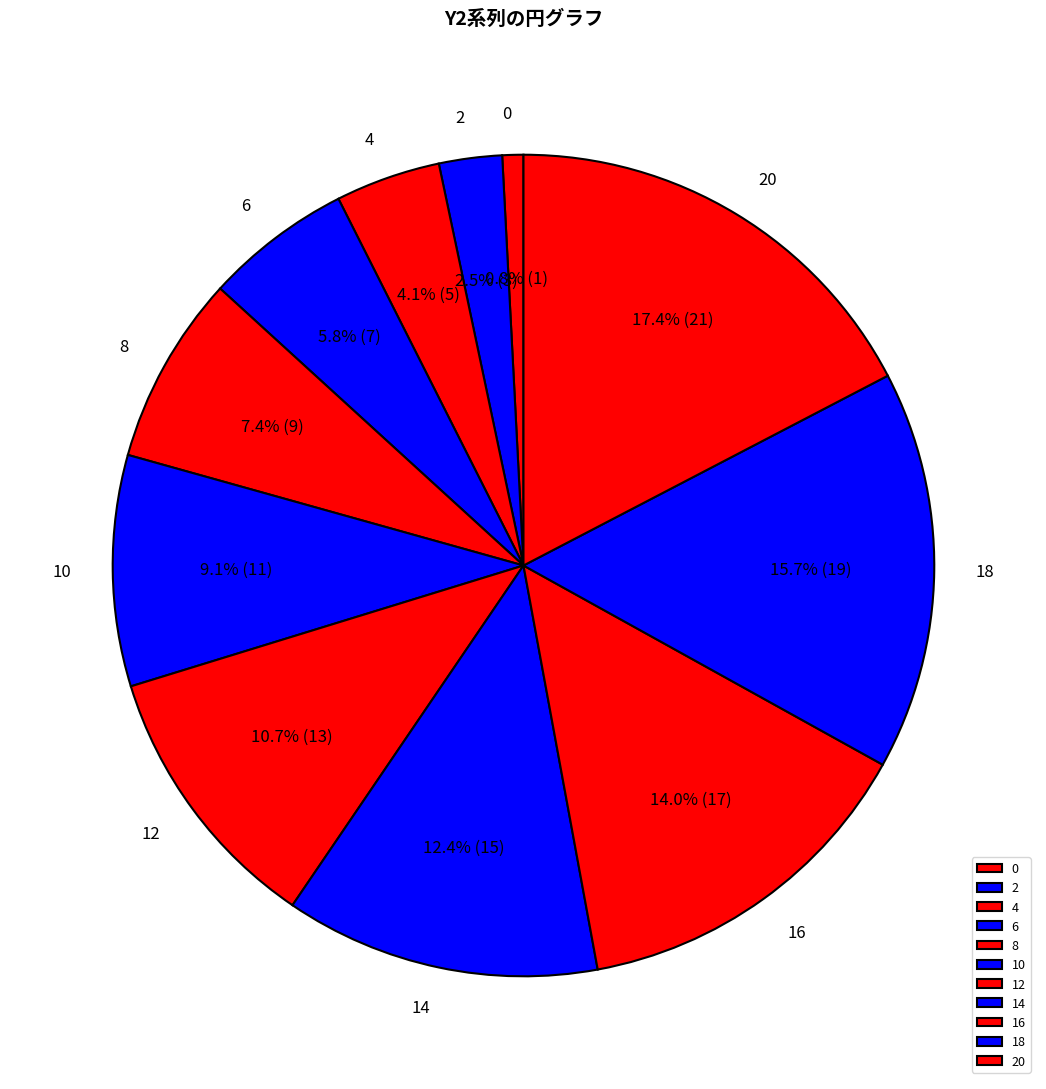

Is there a majority slice in this chart?

No